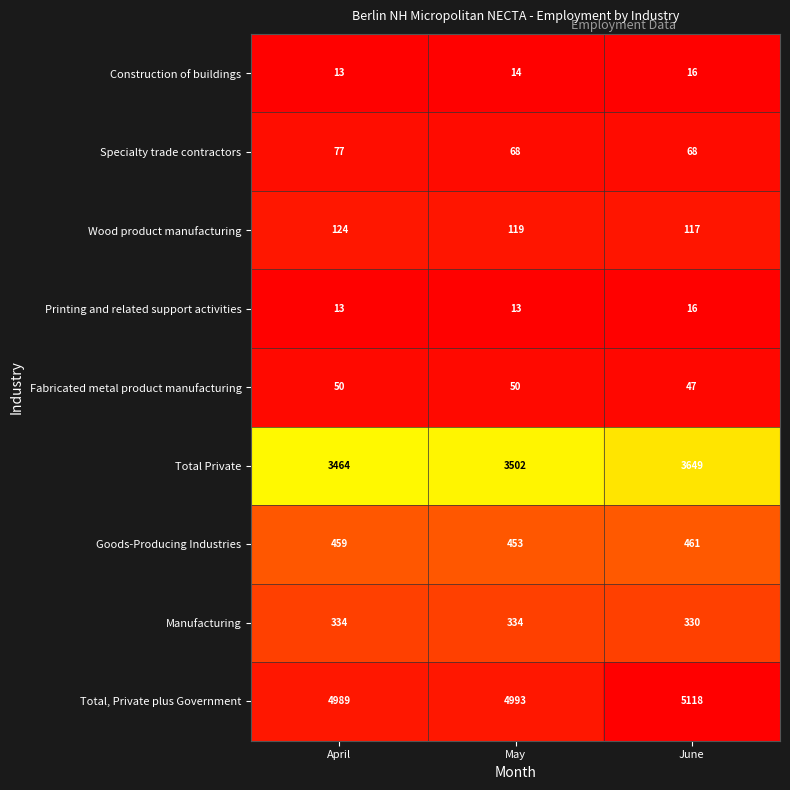

What is the greatest value displayed?

5118